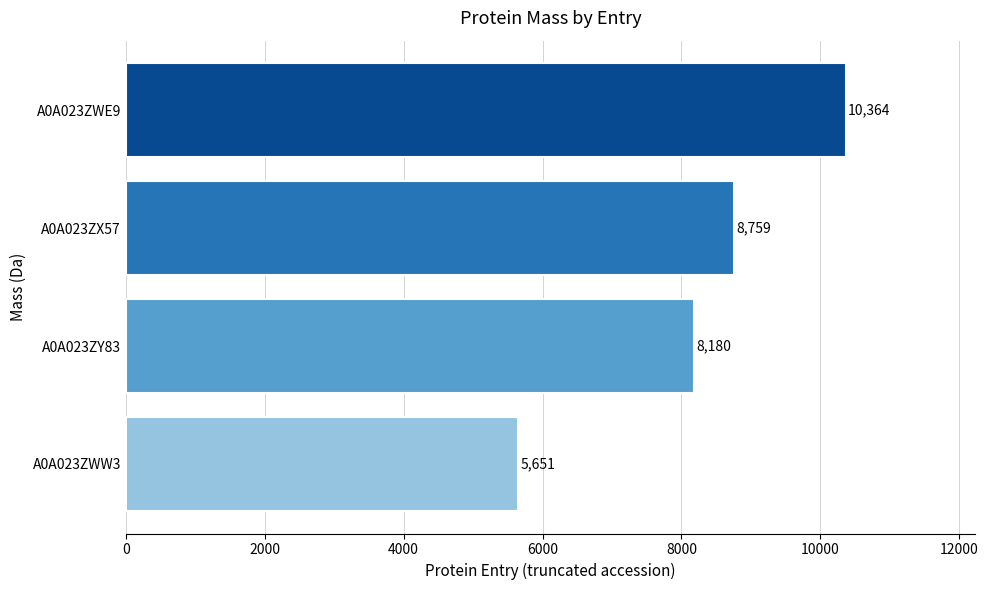

Is it true that the value at A0A023ZWW3 is 5651.3?

True